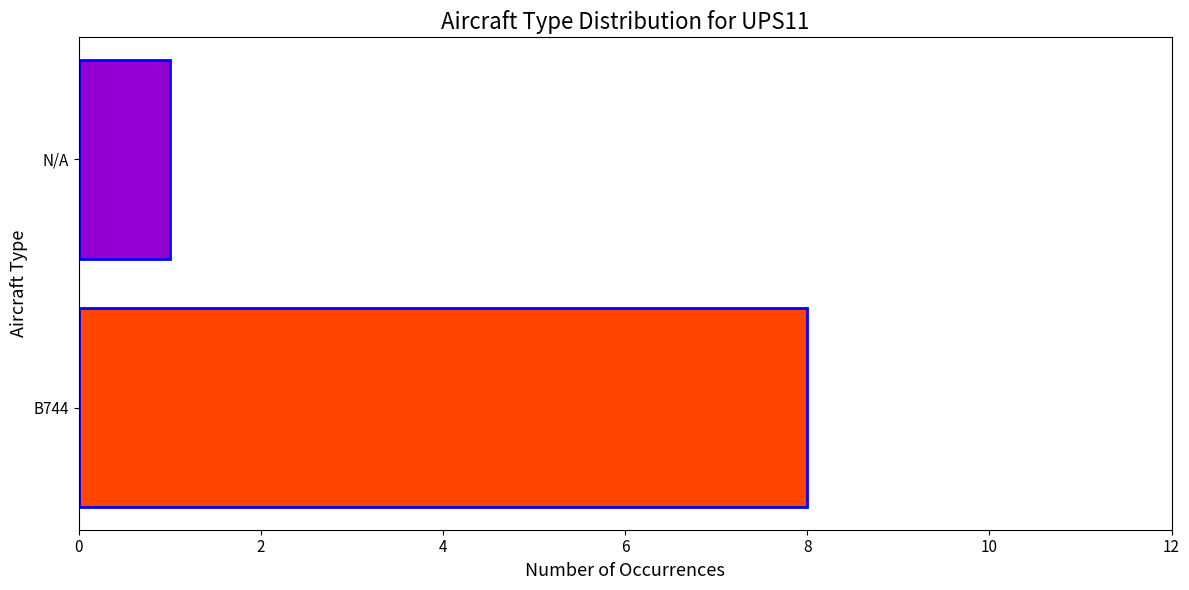

Where is the data nearest to the value 4?

N/A